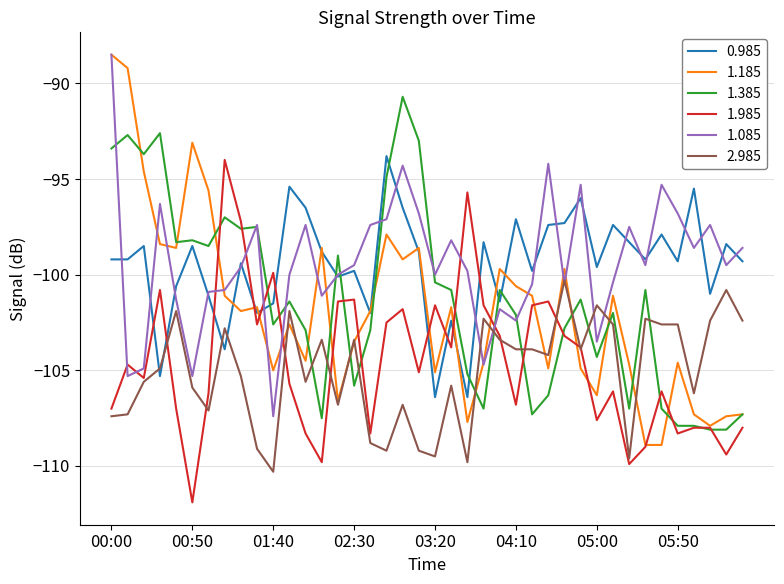

Which series has the largest range (max minus min)?

1.185